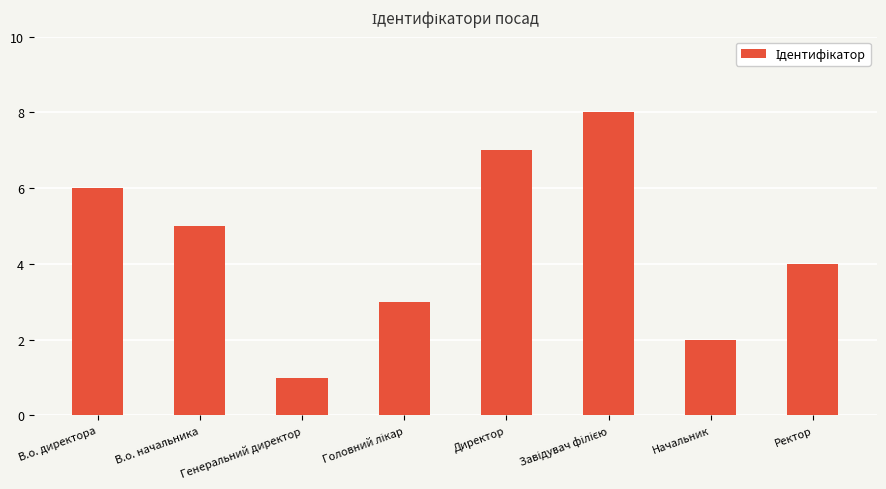

How many data points are less than 5?

4